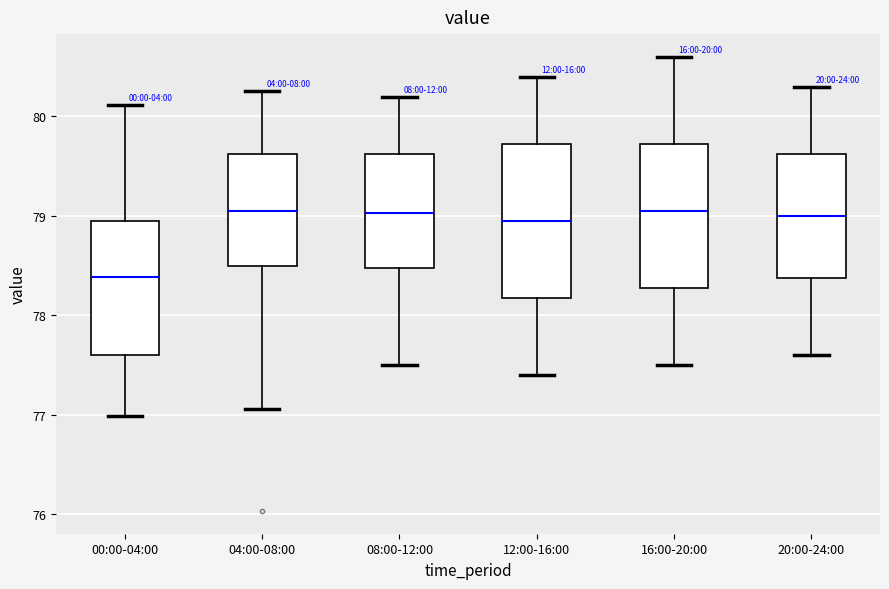

Where does the median line of the box for 16:00-20:00 sit on the y-axis? The values are not printed on the chart, so give them approximately, as read against the axis.

79.1